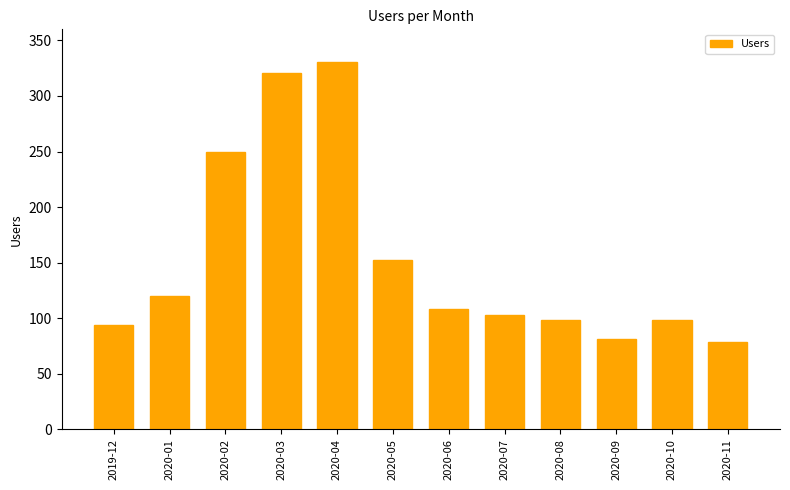

Which label corresponds to the largest value in the chart?

2020-04